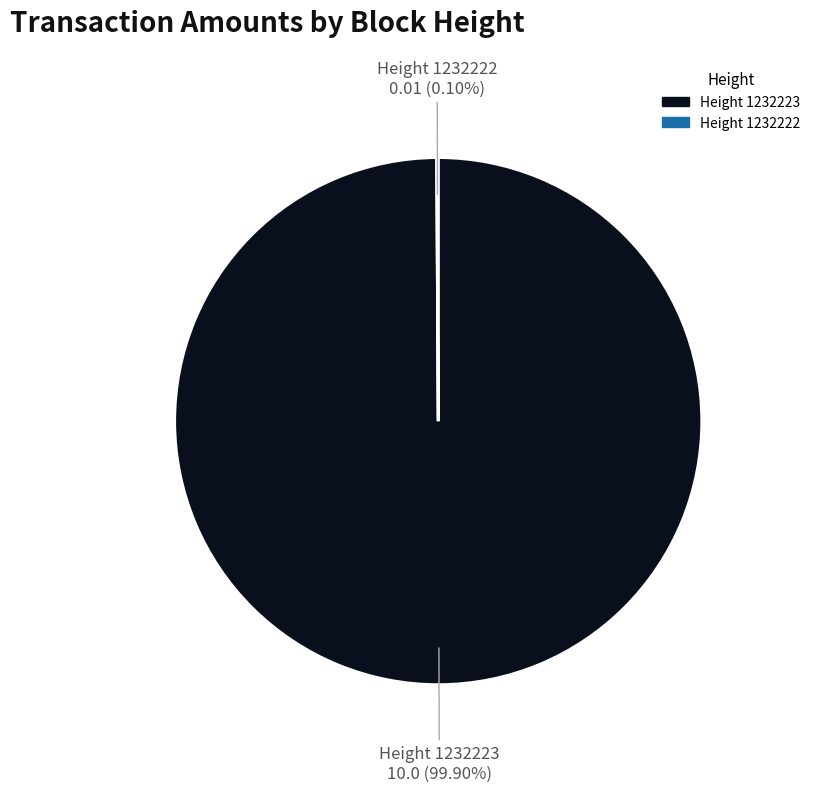

Which slice is the largest?

Height 1232223